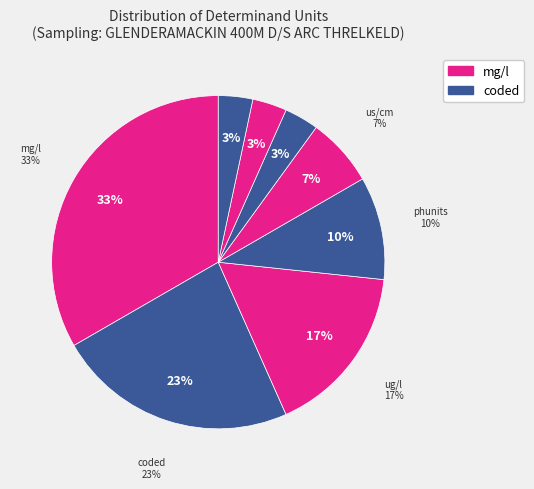

To the nearest percent, what percentage of the pie is mg/l?

33%